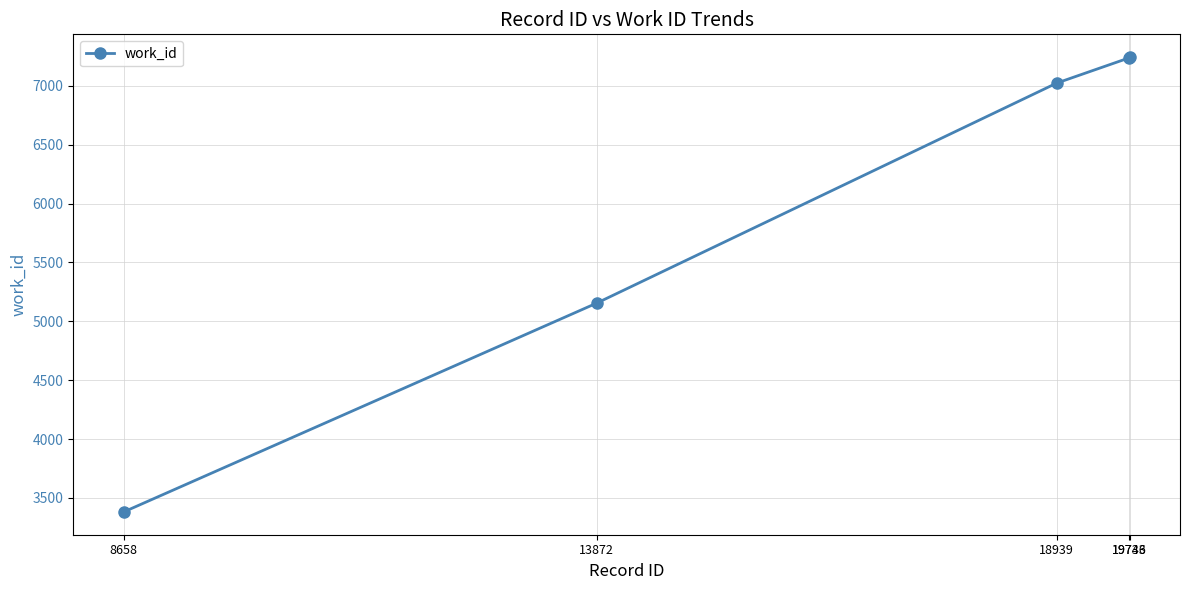

How many lines are shown in the chart?

1